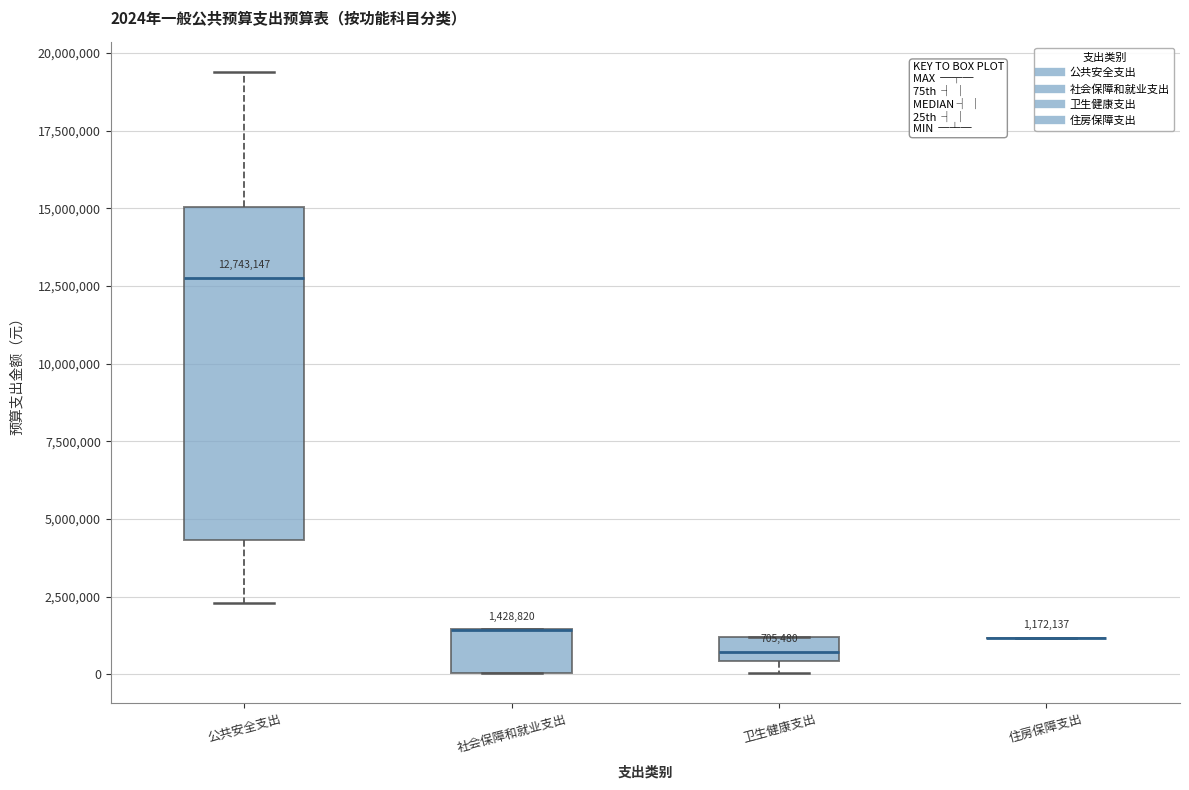

Which box is the tallest, from its lower edge to its upper edge?

公共安全支出